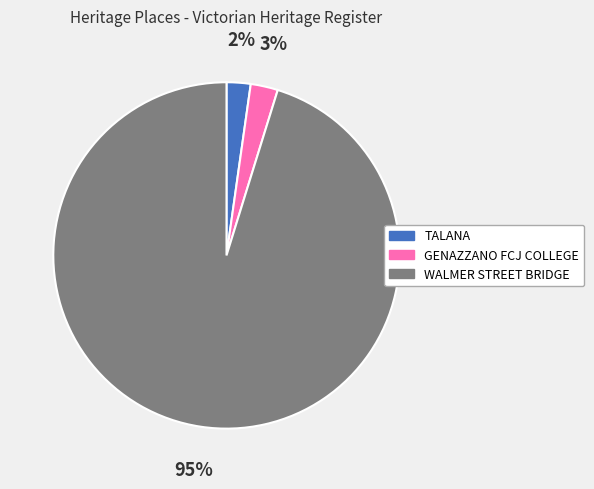

The GENAZZANO FCJ COLLEGE slice represents 3% of the pie. True or false?

True